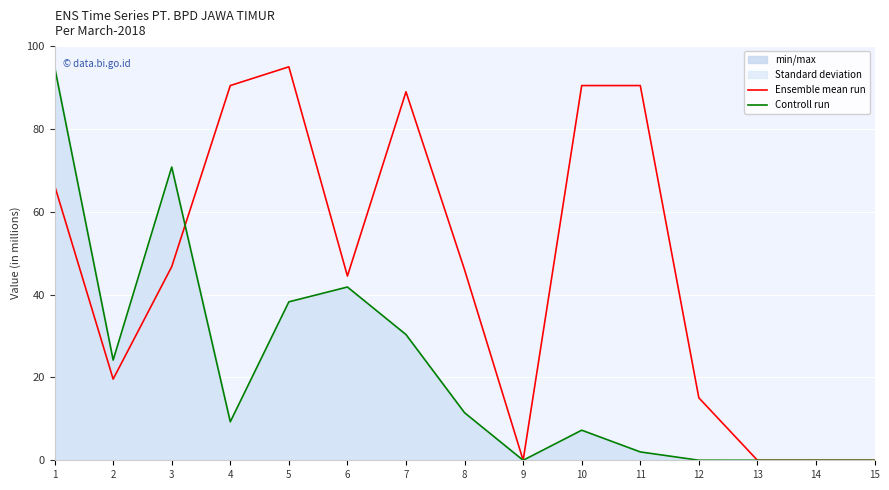

What is the maximum value shown in the chart?

95.0